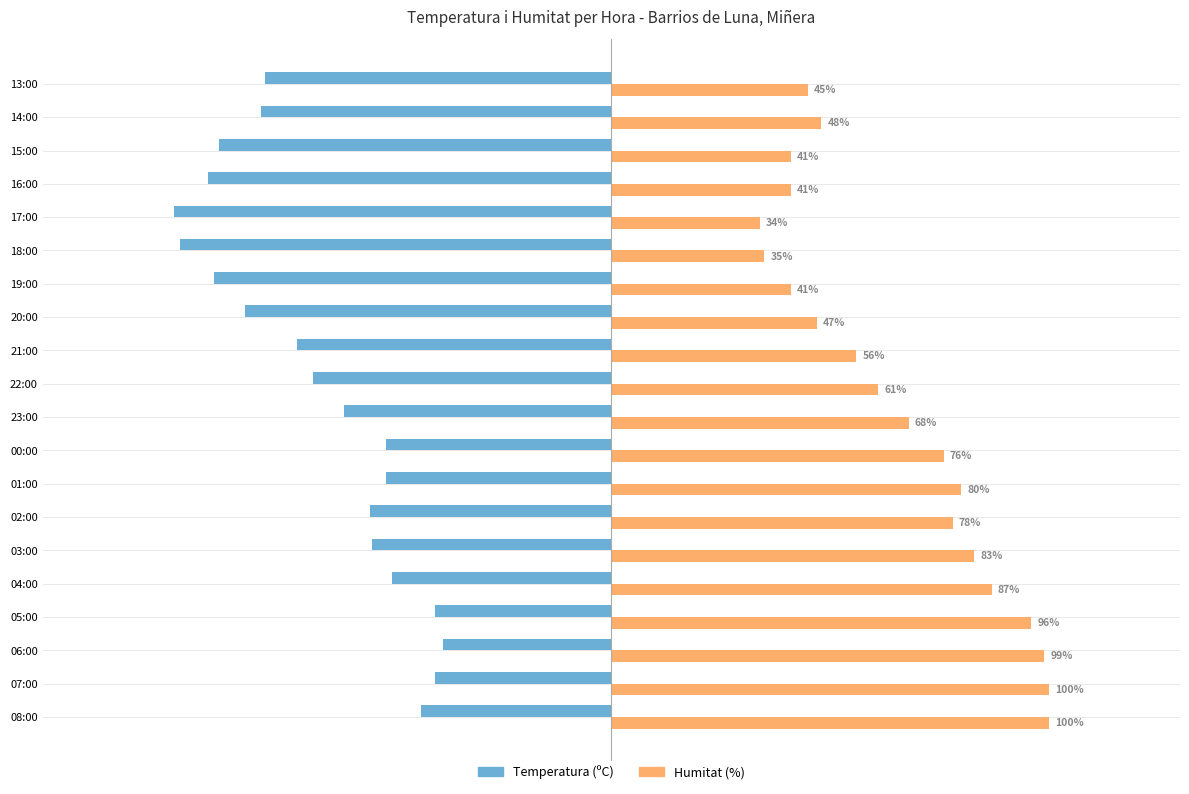

What are all the series names shown in the legend?

Temperatura (ºC), Humitat (%)